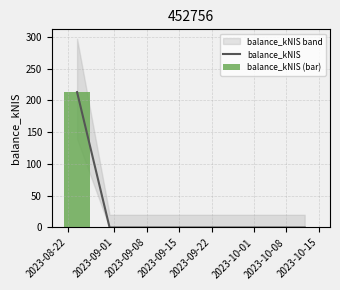

Does the chart contain stacked bars?

No